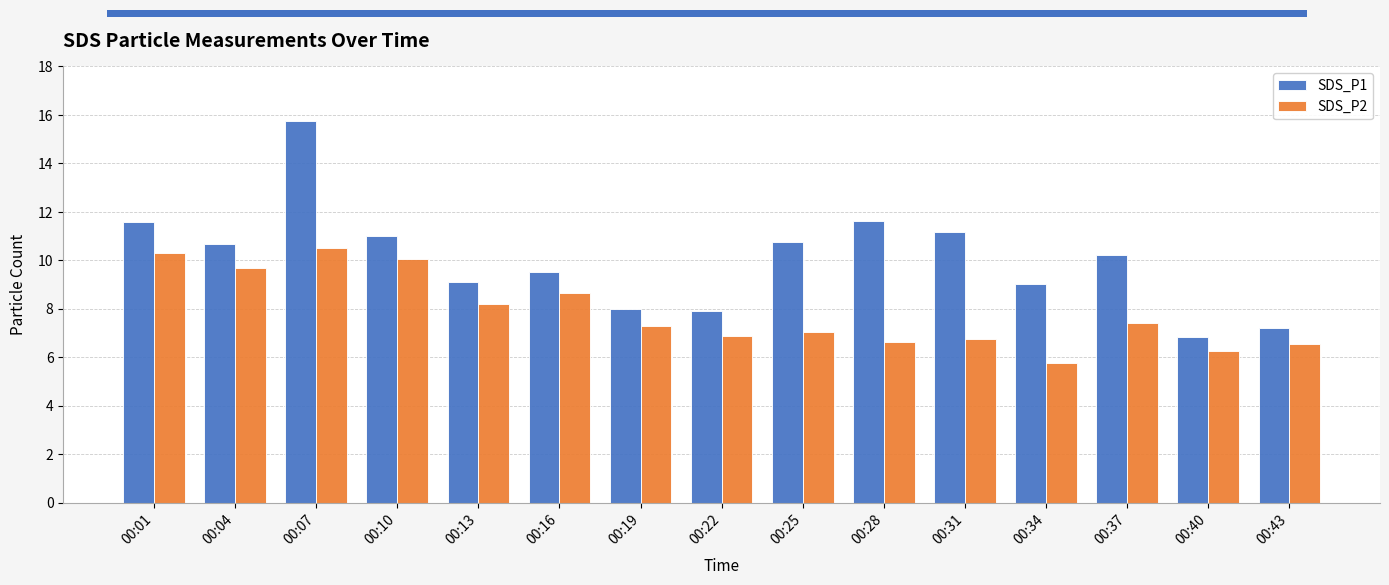

What is the average value of the SDS_P2 series?

7.9